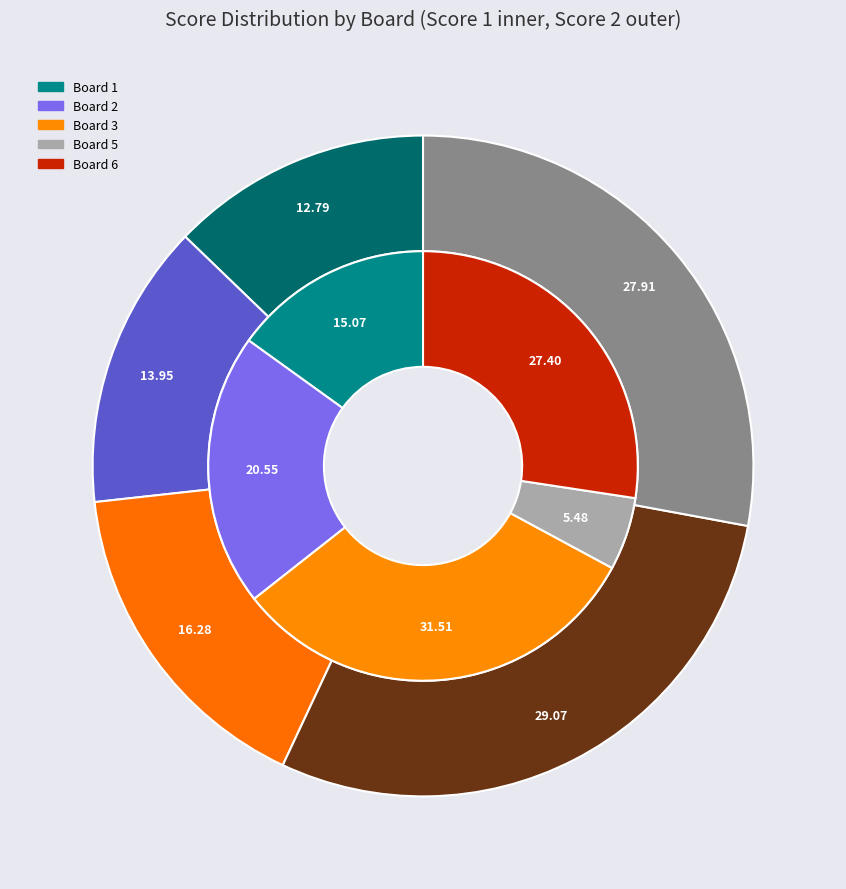

How many slices are in this pie chart?

6